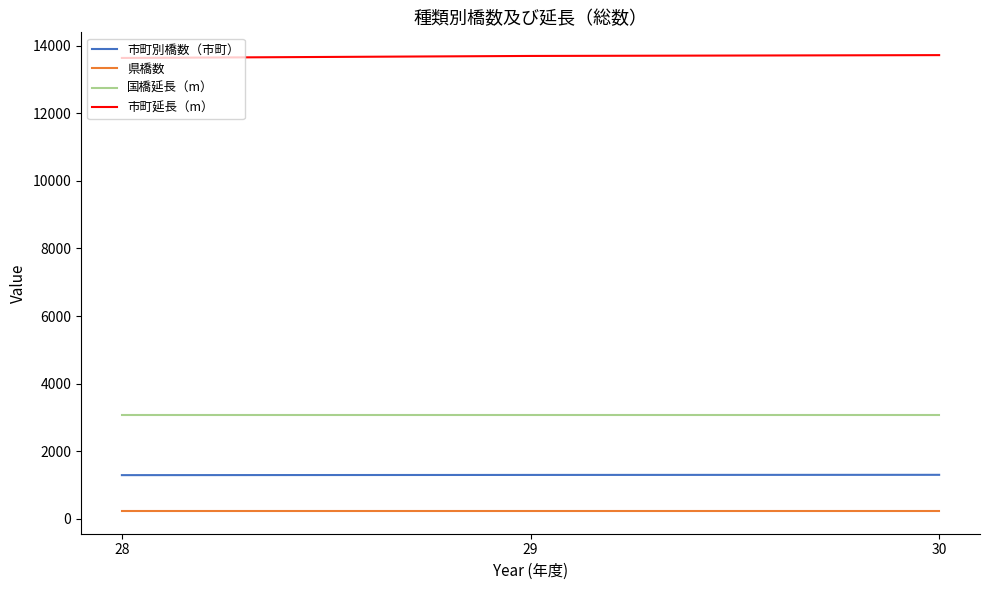

Is the value of 県橋数 at 28 greater than the value of 国橋延長（m） at 28?

No